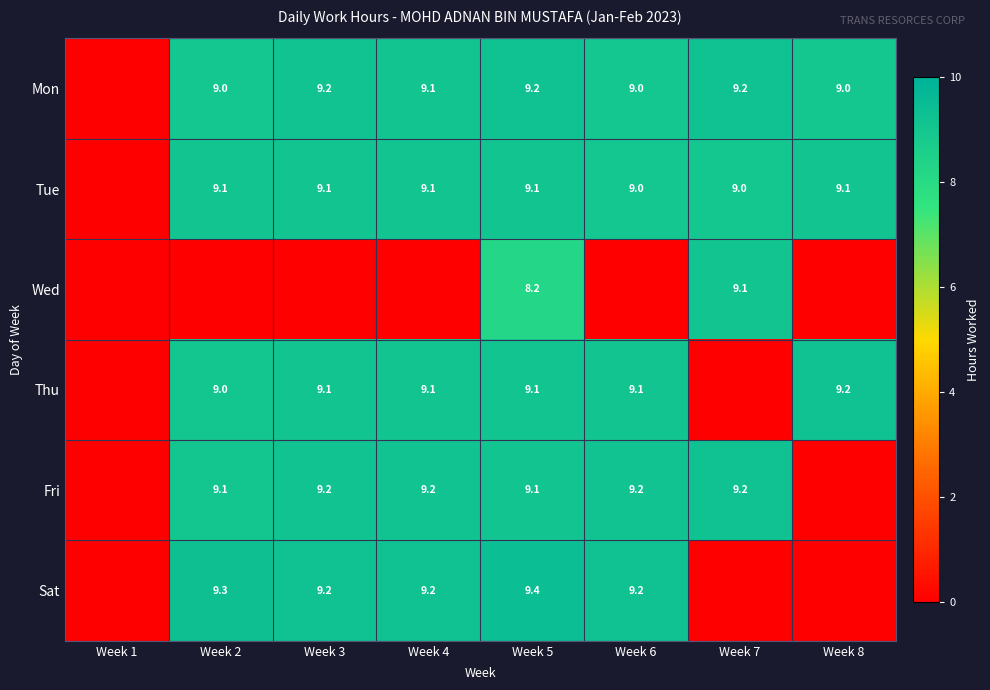

What is the difference between the Fri values at Week 7 and Week 2?

0.1